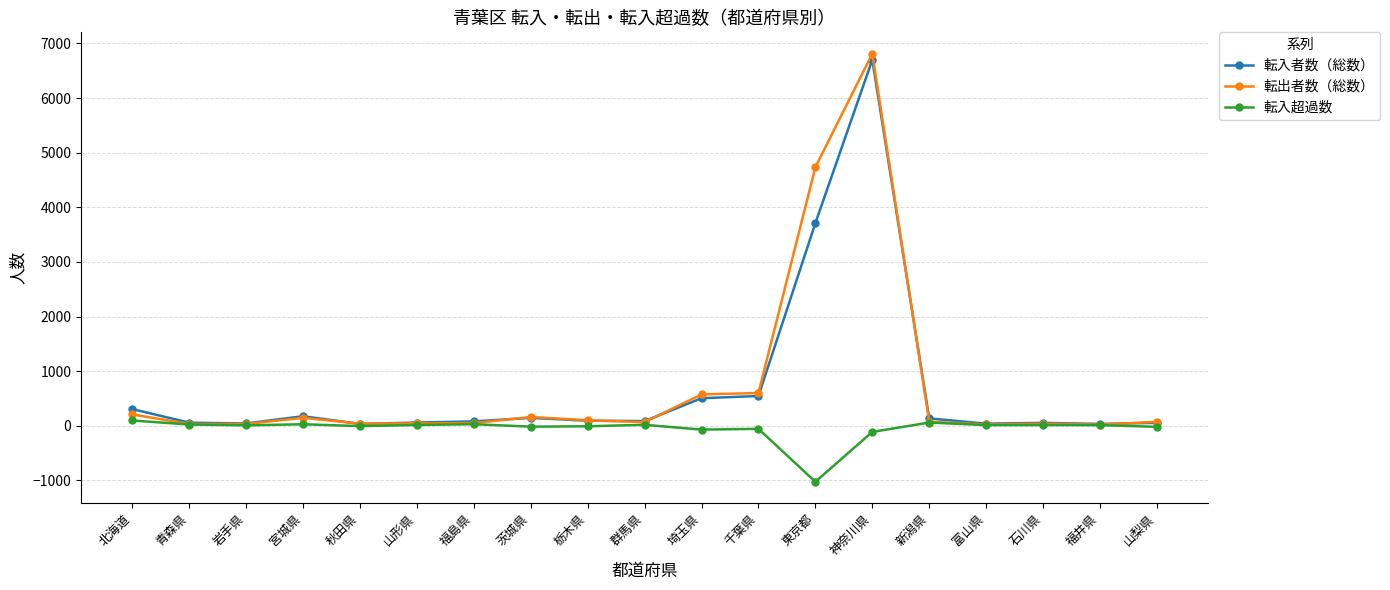

True or false: 転入者数（総数） and 転出者数（総数） cross at least once.

True